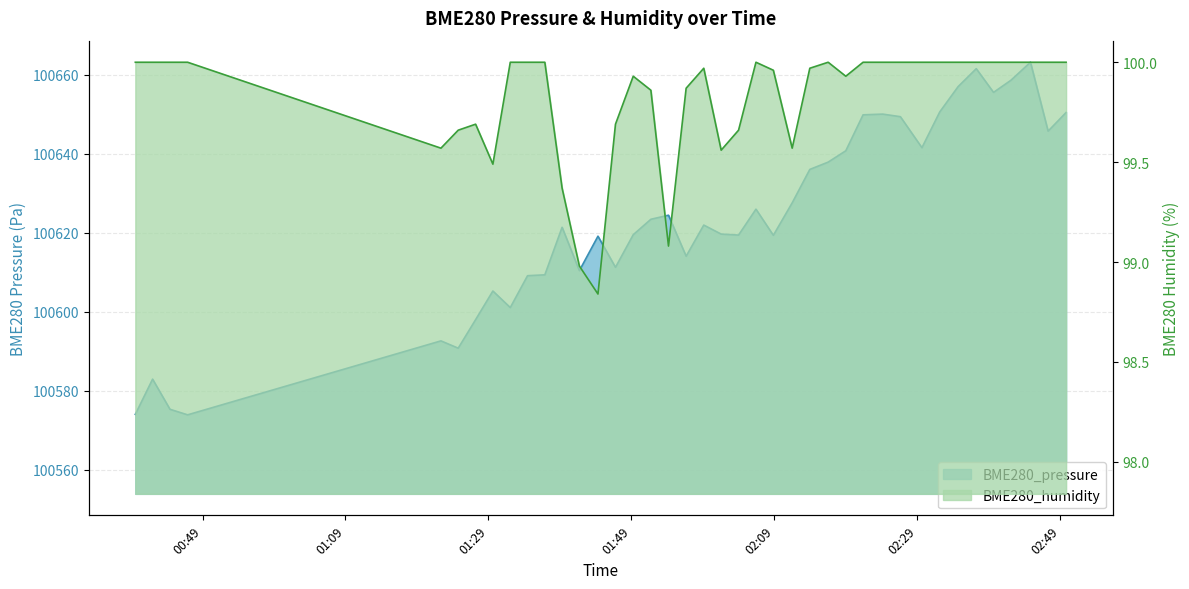

Which series has the largest range (max minus min)?

BME280_pressure